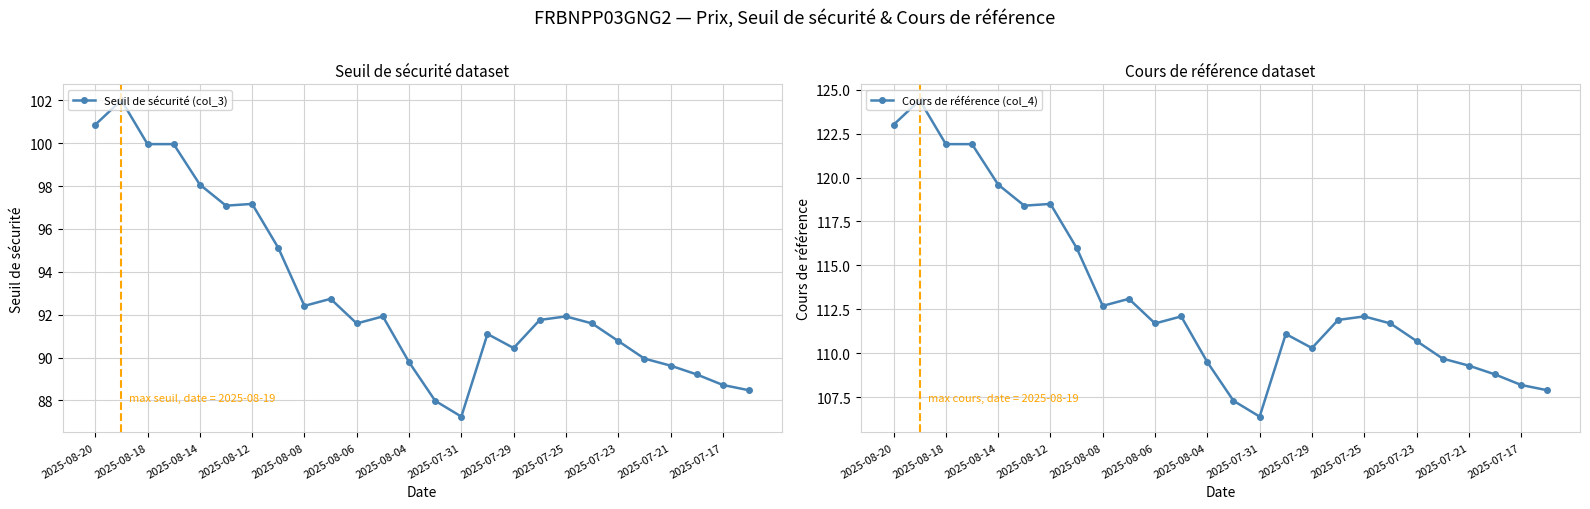

What is the value of the Seuil de sécurité (col_3) point at the 6th from the left?

97.1